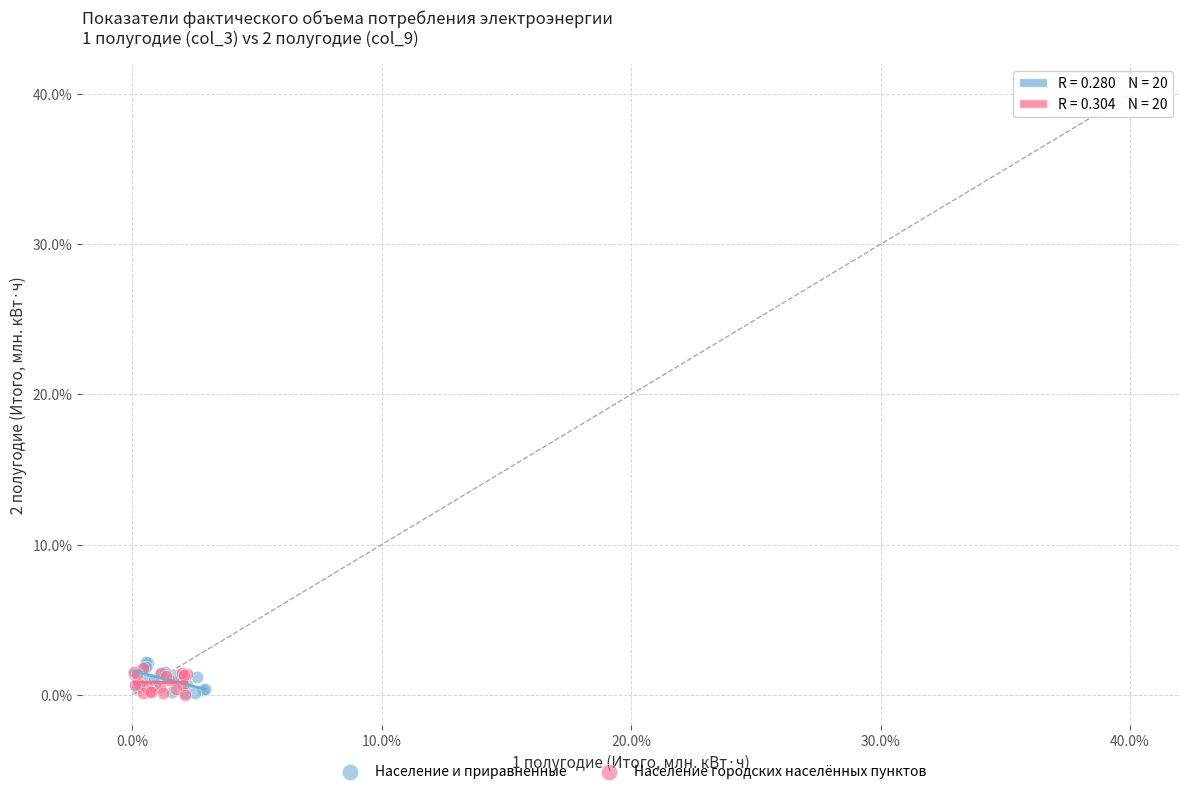

What are all the series names shown in the legend?

Население и приравненные, Население городских населённых пунктов